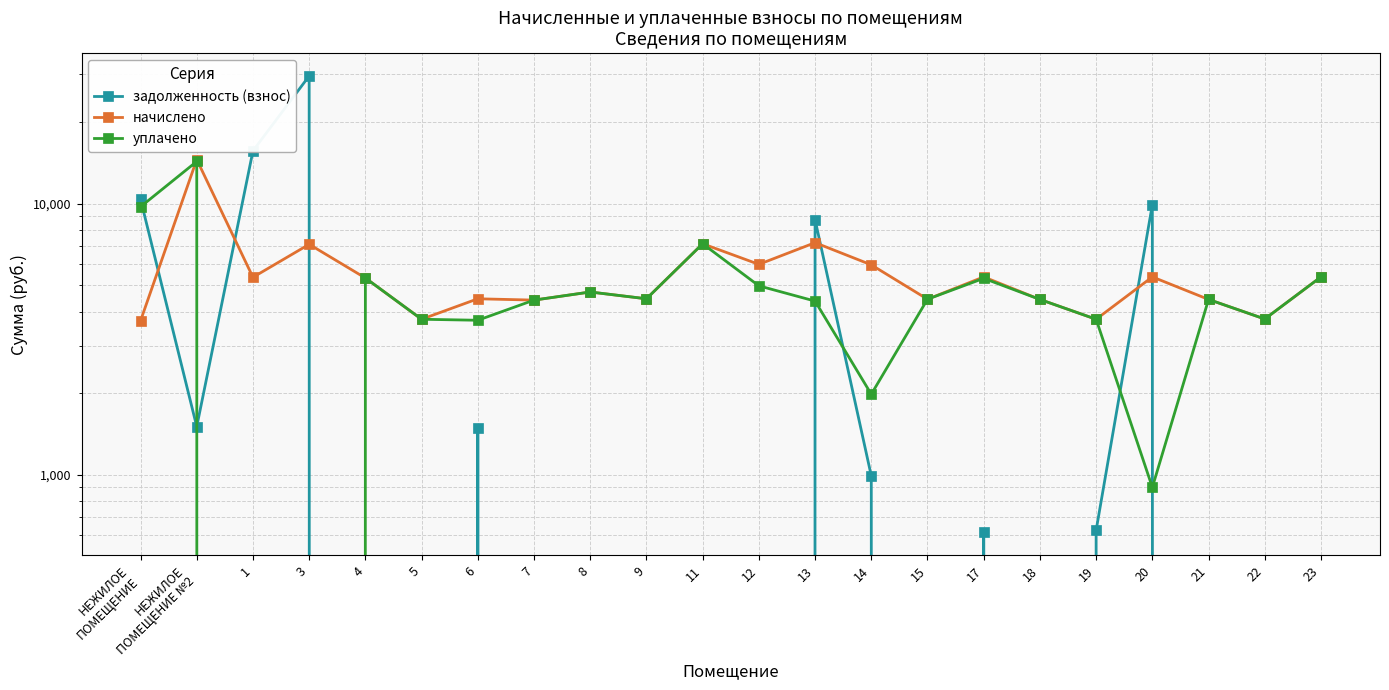

How many lines are shown in the chart?

3